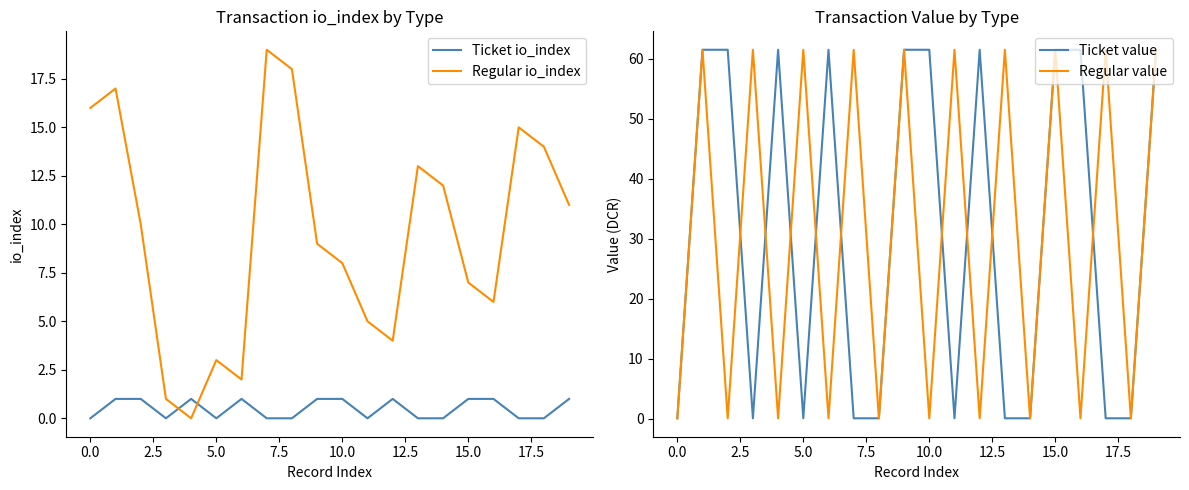

The value of Regular io_index at 0.0 is 10. True or false?

False